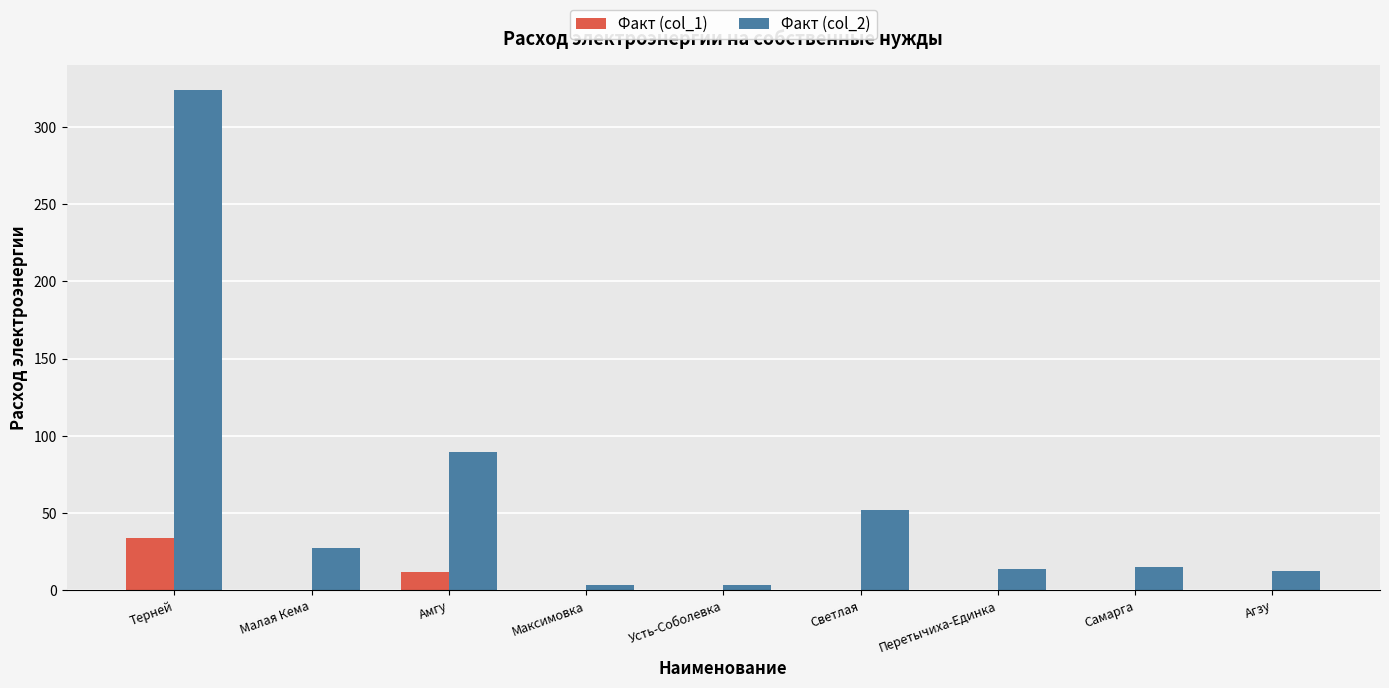

What is the average value of the Факт (col_1) series?

5.1